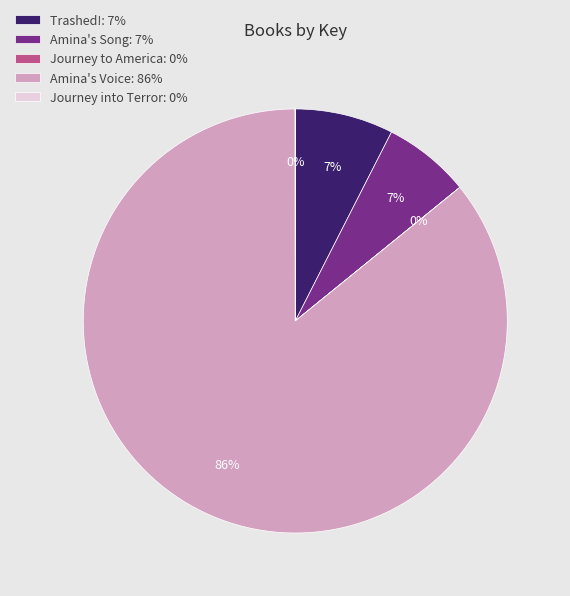

To the nearest percent, what is the difference between the largest and smallest slice percentages?

86%